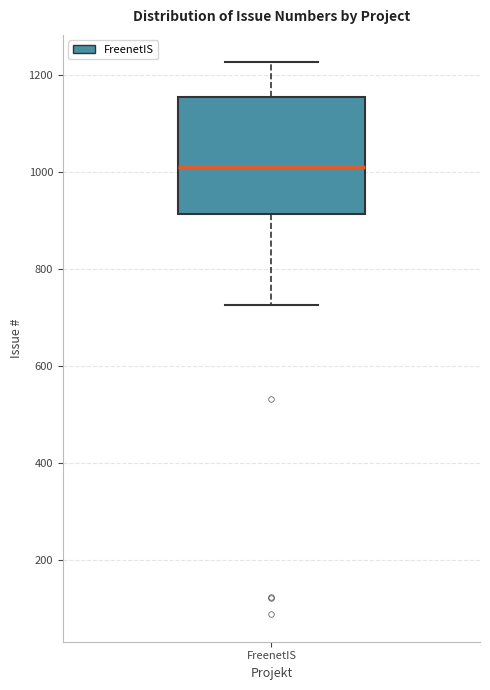

Where does the lower whisker of the box for FreenetIS end on the y-axis? The values are not printed on the chart, so give them approximately, as read against the axis.

720